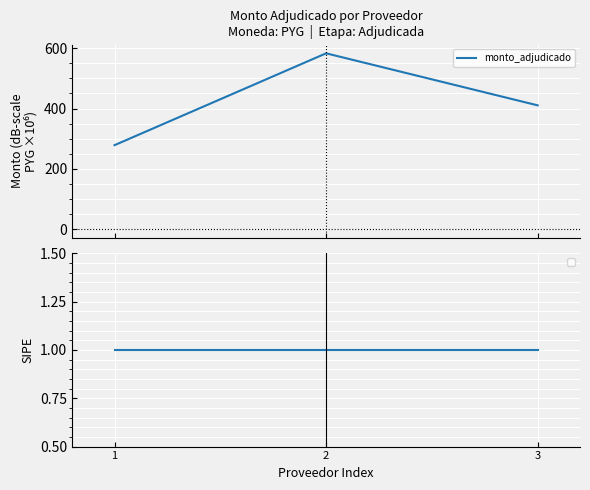

What is the difference between the maximum and second lowest values?

172.8